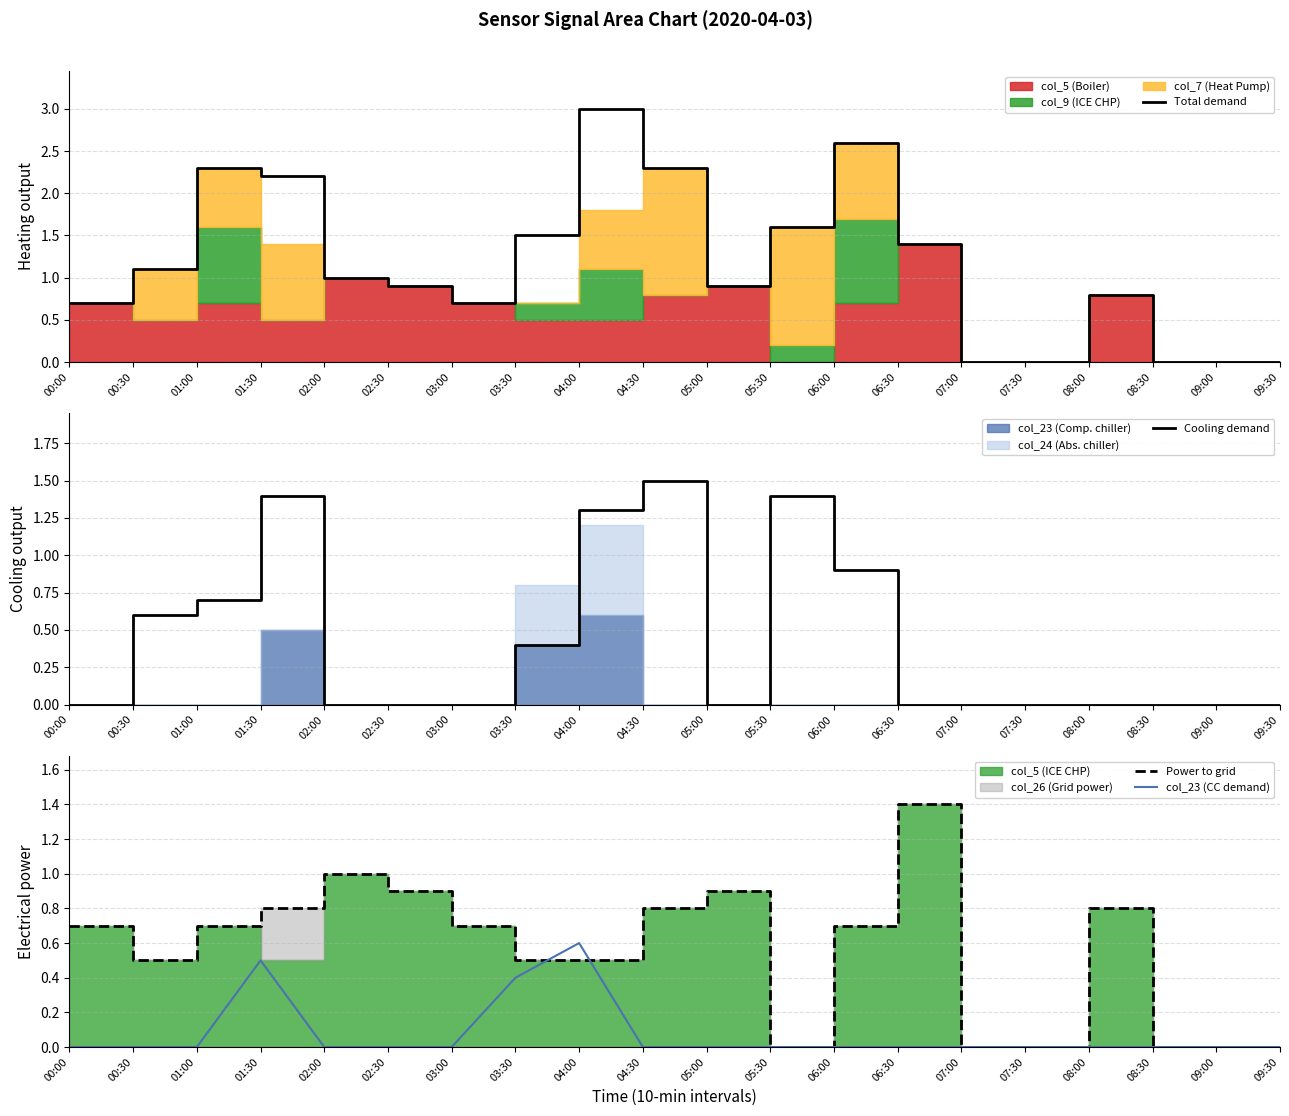

At which label is Cooling demand closest to 0?

00:00